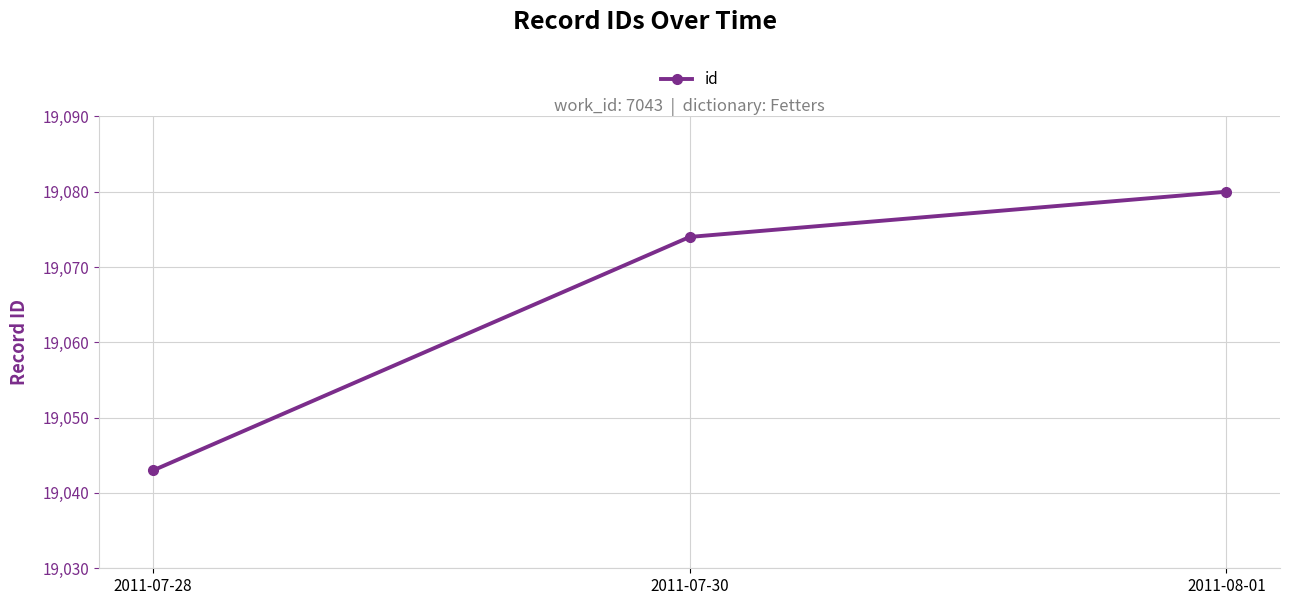

Which has a higher value, 2011-07-28 or 2011-08-01?

2011-08-01